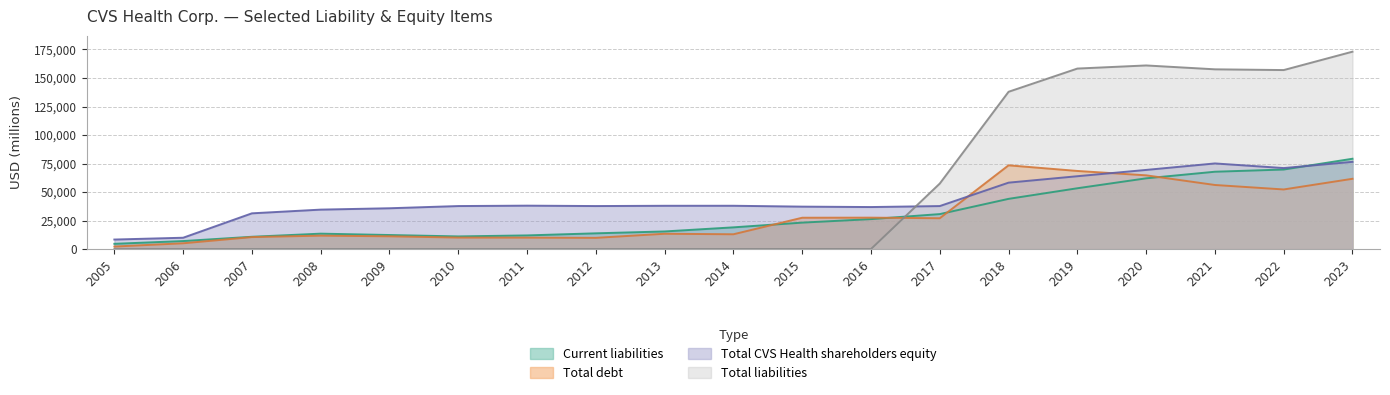

True or false: Total debt has more than 0 interior local peaks.

True